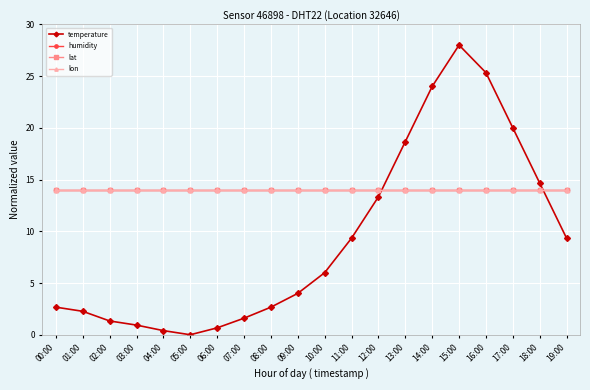

Reading right to left, list all the values displayed in this chart.

temperature: 19:00=9.3	18:00=14.7	17:00=20.0	16:00=25.3	15:00=28.0	14:00=24.0	13:00=18.7	12:00=13.3	11:00=9.3	10:00=6.0	09:00=4.0	08:00=2.7	07:00=1.6	06:00=0.7	05:00=0.0	04:00=0.4	03:00=0.9	02:00=1.3	01:00=2.3	00:00=2.7
humidity: 19:00=14.0	18:00=14.0	17:00=14.0	16:00=14.0	15:00=14.0	14:00=14.0	13:00=14.0	12:00=14.0	11:00=14.0	10:00=14.0	09:00=14.0	08:00=14.0	07:00=14.0	06:00=14.0	05:00=14.0	04:00=14.0	03:00=14.0	02:00=14.0	01:00=14.0	00:00=14.0
lat: 19:00=14.0	18:00=14.0	17:00=14.0	16:00=14.0	15:00=14.0	14:00=14.0	13:00=14.0	12:00=14.0	11:00=14.0	10:00=14.0	09:00=14.0	08:00=14.0	07:00=14.0	06:00=14.0	05:00=14.0	04:00=14.0	03:00=14.0	02:00=14.0	01:00=14.0	00:00=14.0
lon: 19:00=14.0	18:00=14.0	17:00=14.0	16:00=14.0	15:00=14.0	14:00=14.0	13:00=14.0	12:00=14.0	11:00=14.0	10:00=14.0	09:00=14.0	08:00=14.0	07:00=14.0	06:00=14.0	05:00=14.0	04:00=14.0	03:00=14.0	02:00=14.0	01:00=14.0	00:00=14.0